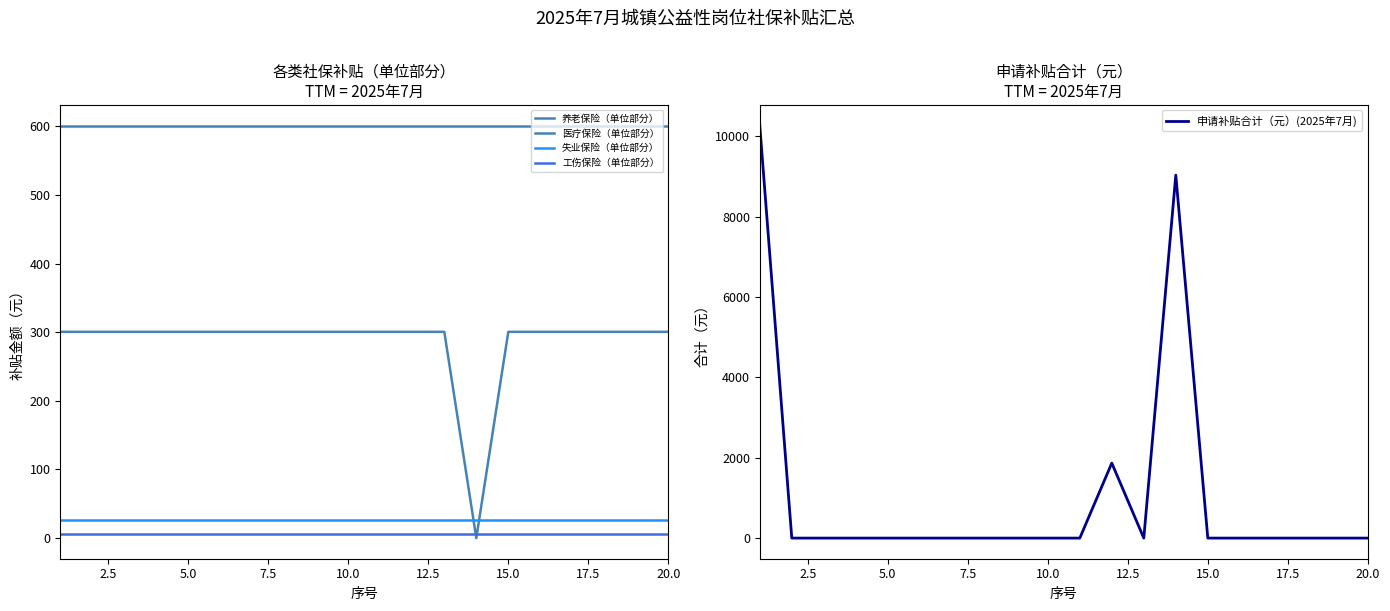

What is the average value of the 失业保险（单位部分） series?

26.3